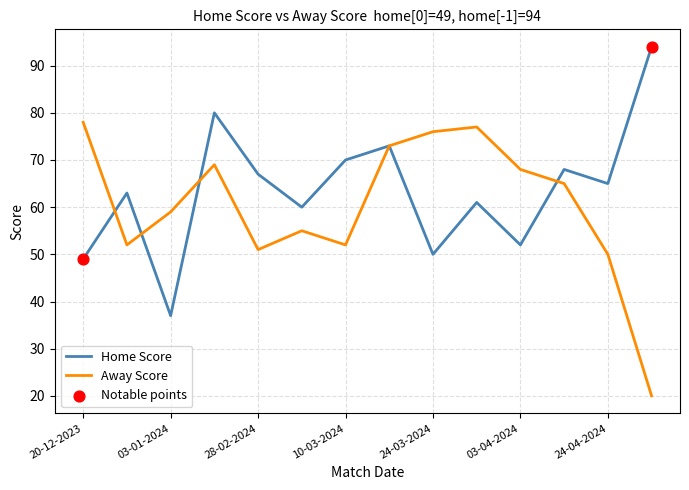

Rank the series by their maximum value, from highest to lowest.

Home Score, Away Score